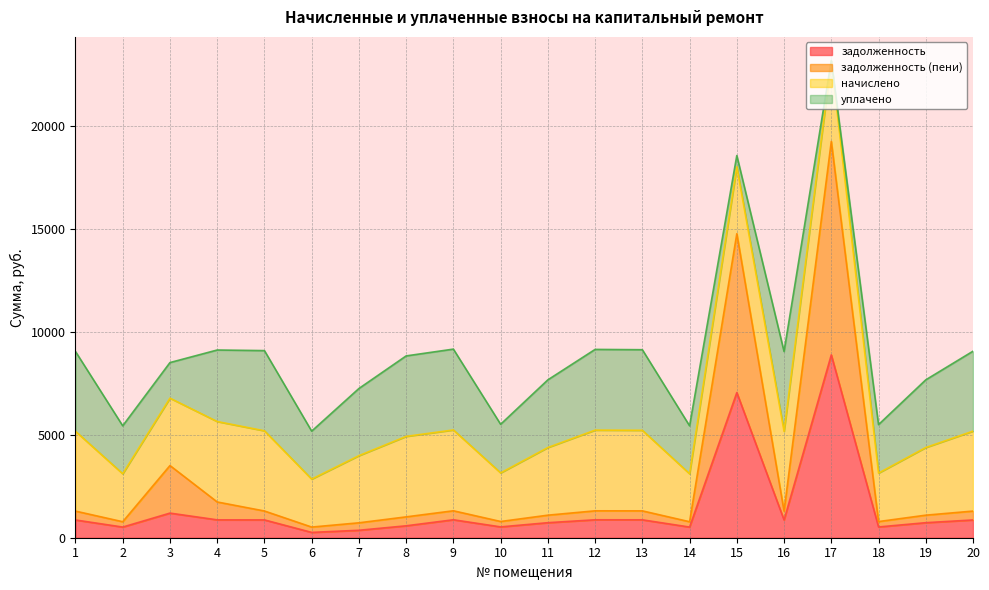

What are all the series names shown in the legend?

задолженность, задолженность (пени), начислено, уплачено